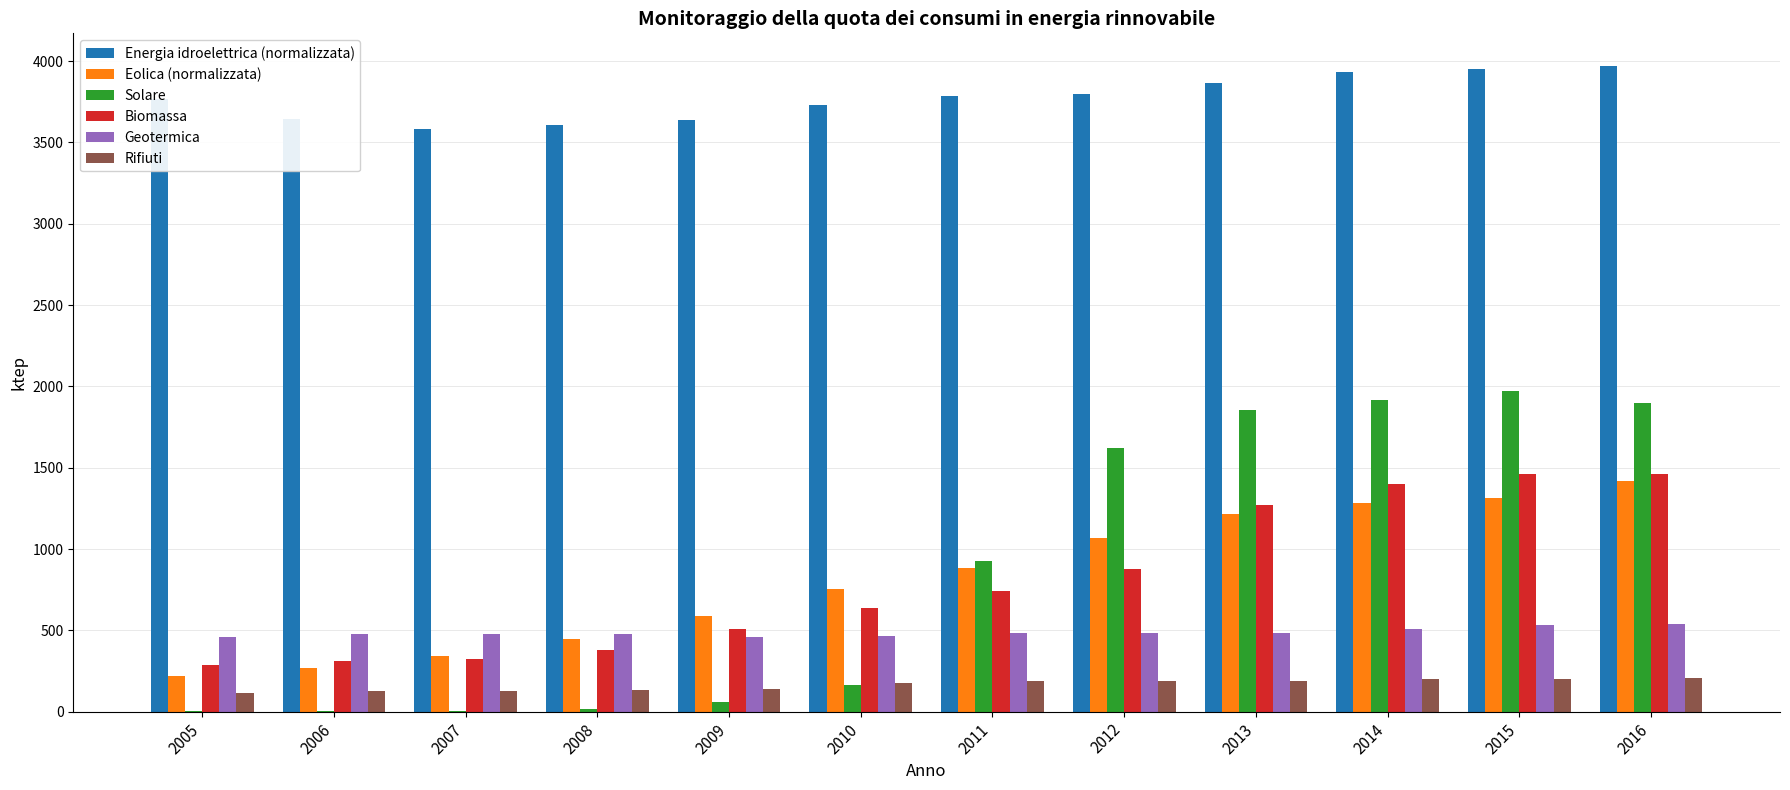

How many values in the Energia idroelettrica (normalizzata) series exceed 3784?

6